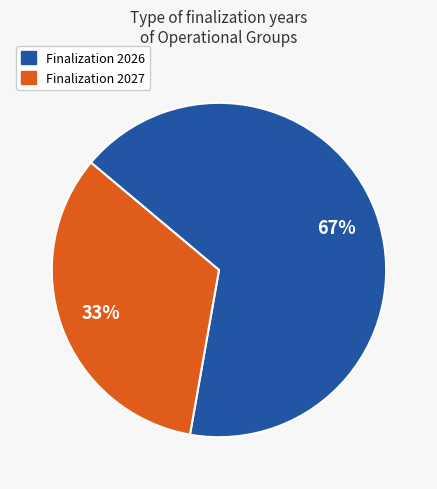

How many segments does this pie chart have?

2